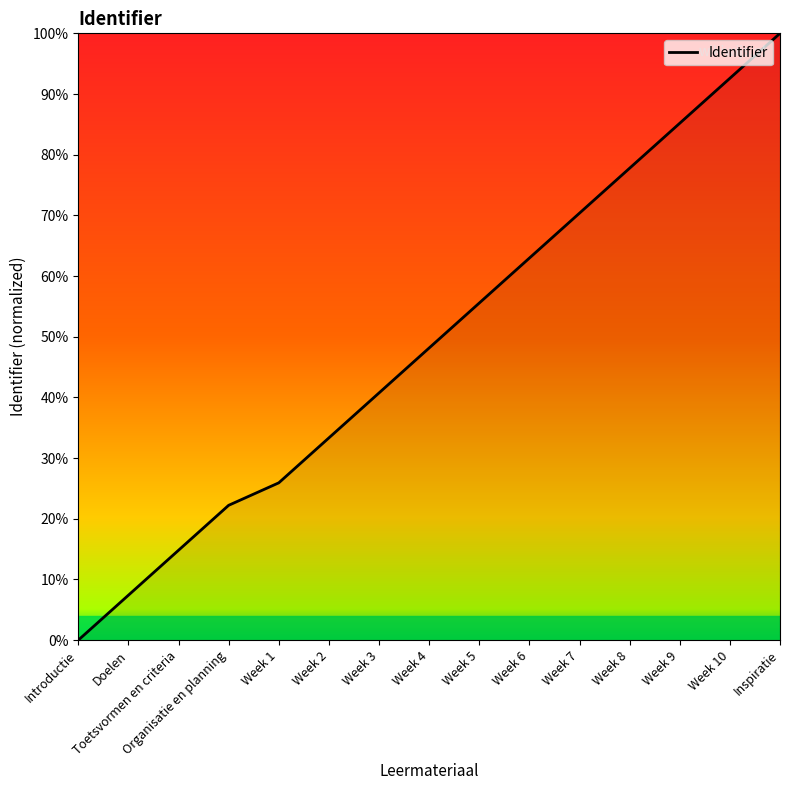

What position from the left is Introductie?

1